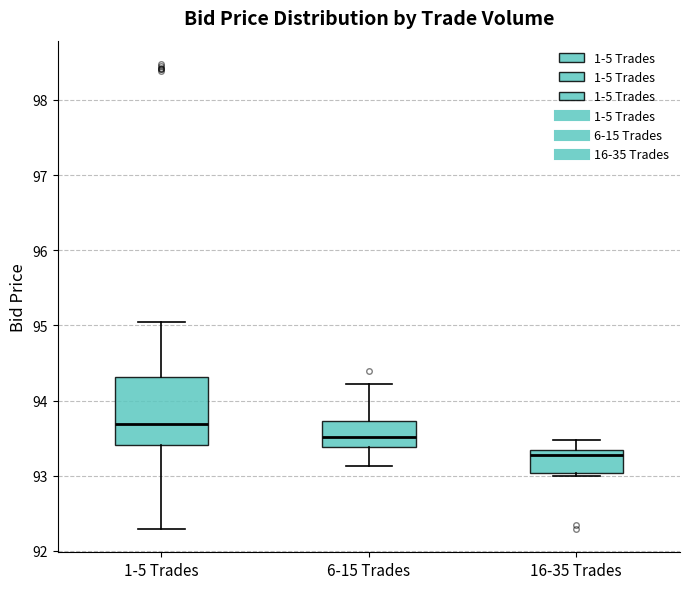

Reading left to right, read every box against the y-axis: the position of its median line, the range the box covers, and the ends of its whiskers. The values are not printed on the chart, so give them approximately, as read against the axis.

1-5 Trades: median 93.7, box 93.4 to 94.3, whiskers 92.3 to 95.0
6-15 Trades: median 93.5, box 93.4 to 93.7, whiskers 93.1 to 94.2
16-35 Trades: median 93.3 (just below the box's upper edge), box 93.0 to 93.3, whiskers 93.0 (just below the box's lower edge) to 93.5